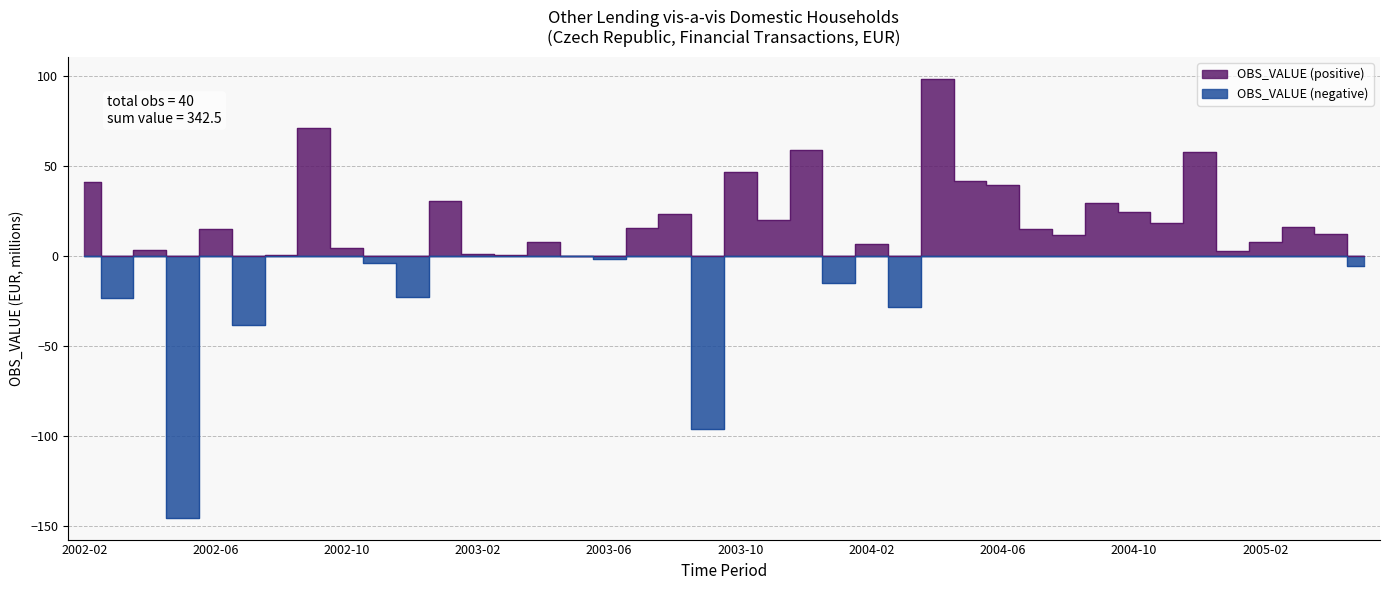

What is the difference between the maximum and minimum values?

244.2